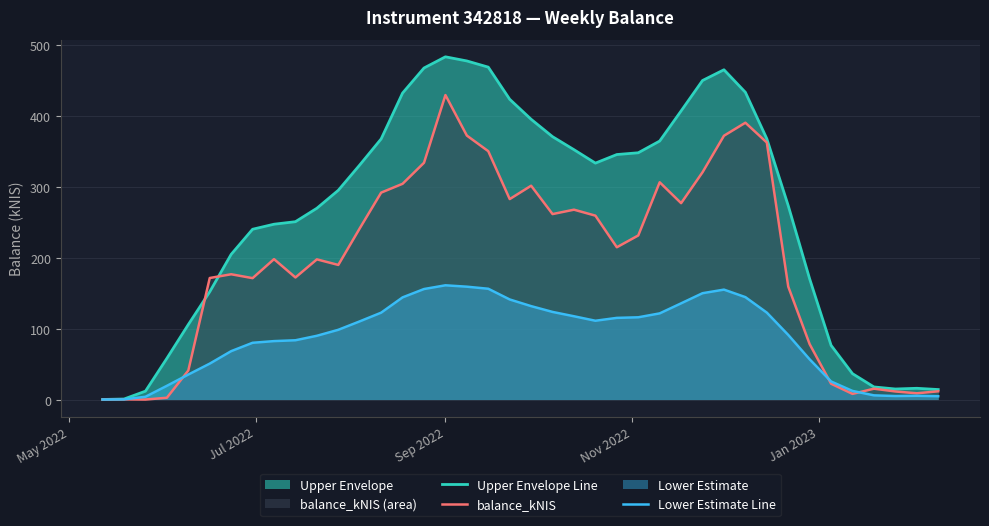

Which series has the largest total across all categories?

Upper Envelope Line